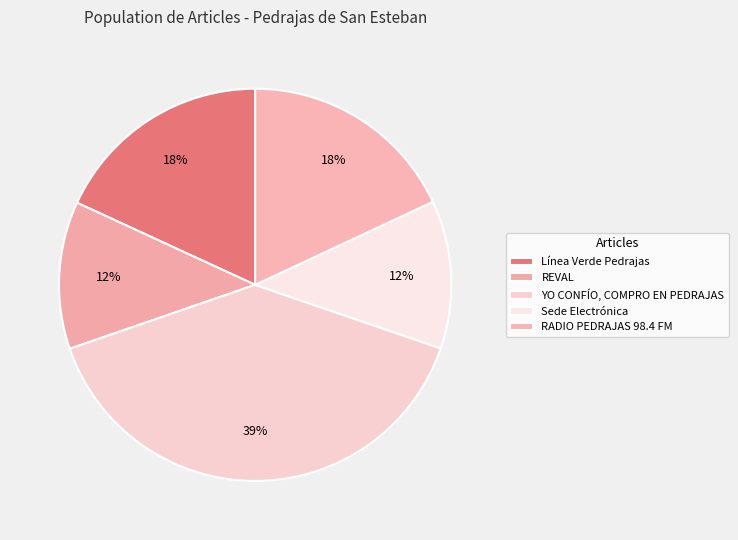

Approximately how many times larger is the value at Sede Electrónica compared to REVAL?

1.0